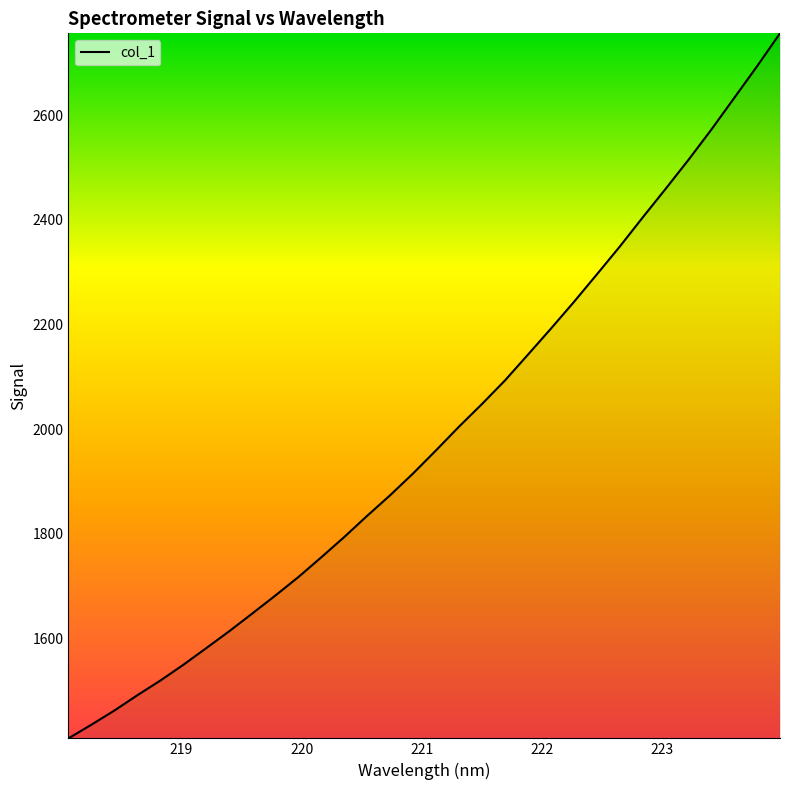

Reading left to right, transcribe all the data shown in this chart.

1408.6	1434.7	1461.8	1491.1	1519.1	1549.2	1581.2	1613.5	1647.3	1681.5	1716.7	1754.6	1793.4	1834.0	1873.4	1915.0	1959.2	2004.5	2047.7	2092.7	2142.0	2191.7	2242.6	2295.2	2348.5	2404.2	2458.9	2514.6	2572.6	2633.2	2694.1	2757.0